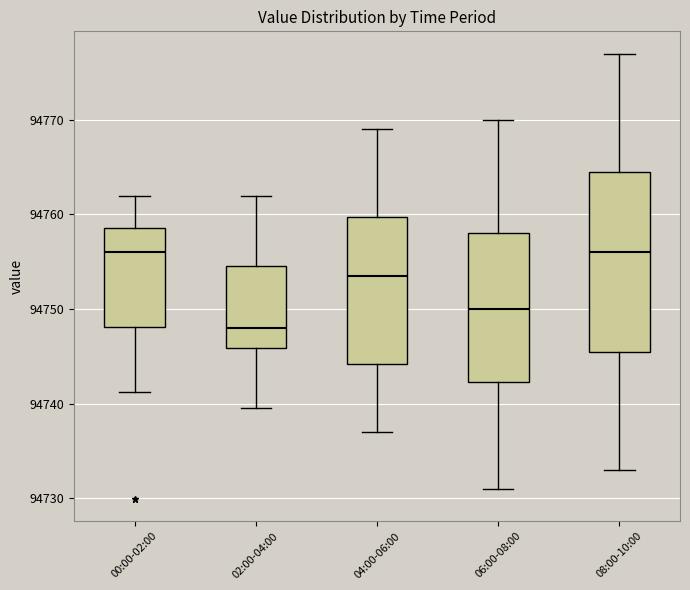

Reading left to right, transcribe this box plot: for each box, give where its median line is, the range the box spans, and where its two whiskers end, as read against the y-axis. The values are not printed on the chart, so give them approximately, as read against the axis.

00:00-02:00: median 94756, box 94748 to 94759, whiskers 94741 to 94762
02:00-04:00: median 94748, box 94746 to 94755, whiskers 94740 to 94762
04:00-06:00: median 94754, box 94744 to 94760, whiskers 94737 to 94769
06:00-08:00: median 94750, box 94742 to 94758, whiskers 94731 to 94770
08:00-10:00: median 94756, box 94746 to 94765, whiskers 94733 to 94777